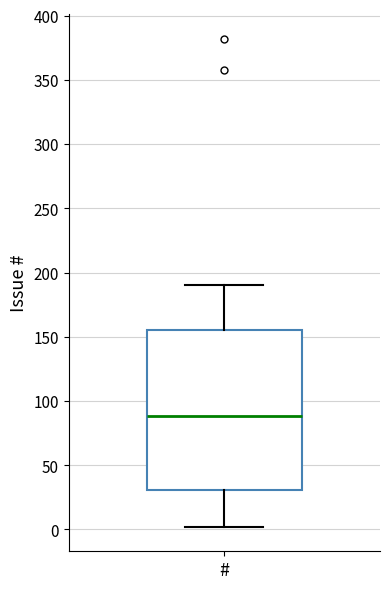

Read this box plot against the y-axis: the position of the median line, the range covered by the box, and the ends of both whiskers. The values are not printed on the chart, so give them approximately, as read against the axis.

median 90, box 30 to 155, whiskers 0 to 190